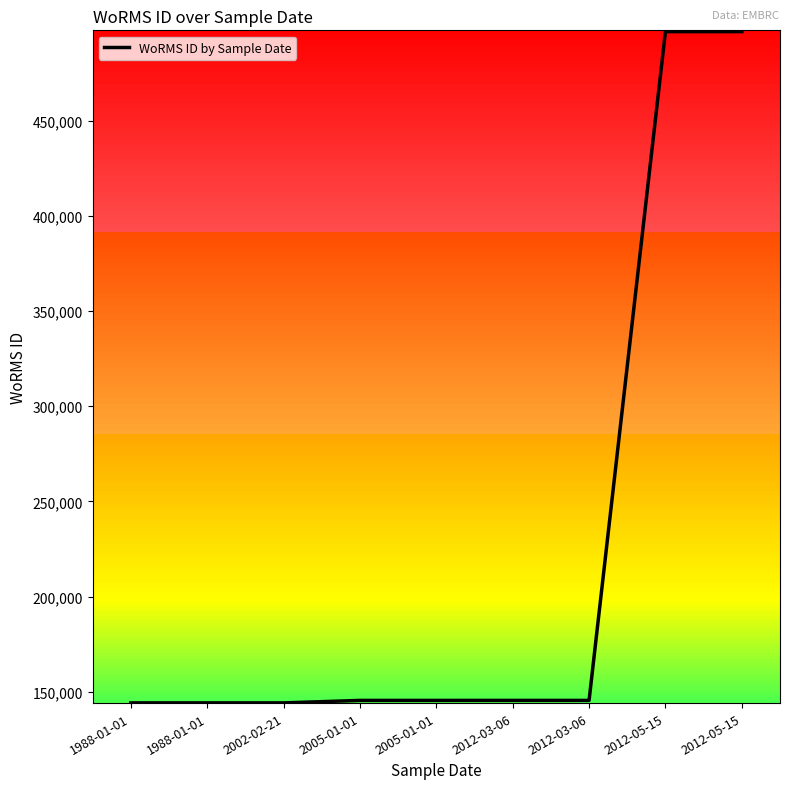

What is the difference between the maximum and minimum values?

352729